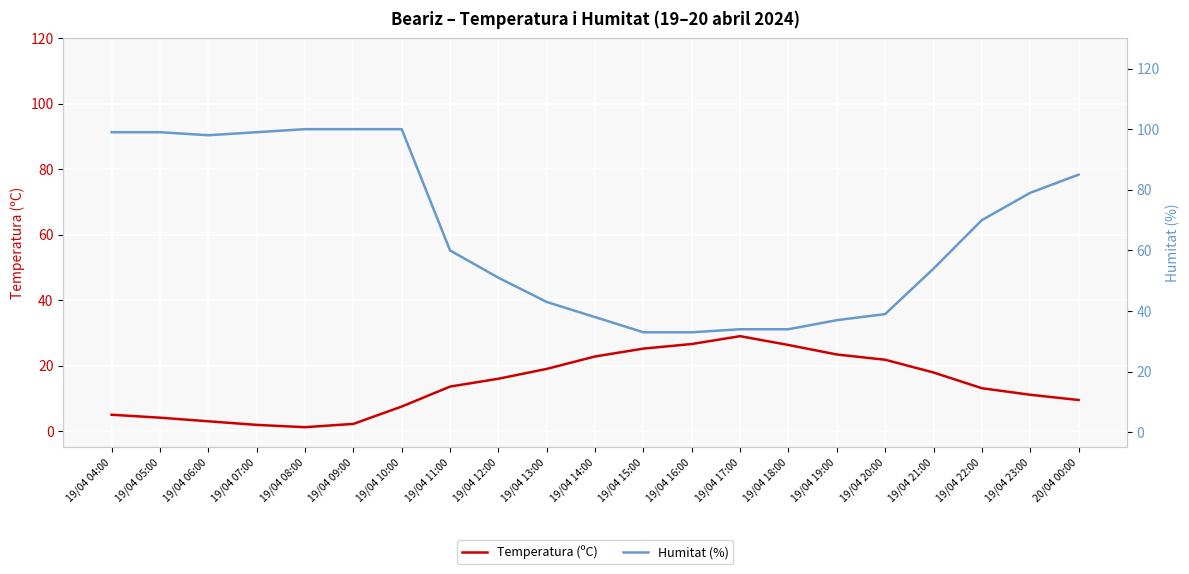

Is it true that Temperatura (ºC) equals 26.3 at 19/04 18:00?

True